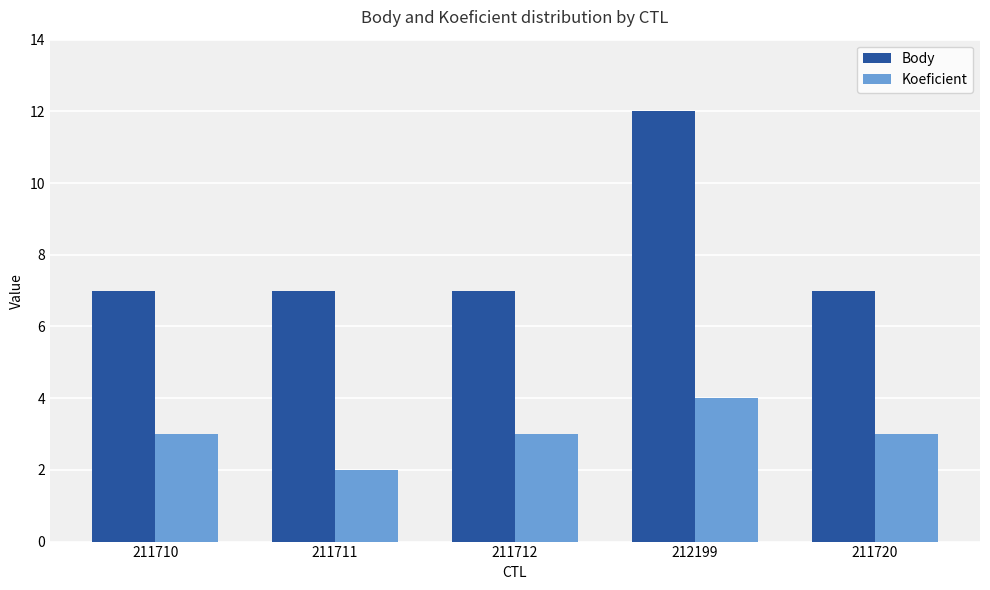

At 211710, list the series in order from largest to smallest.

Body, Koeficient